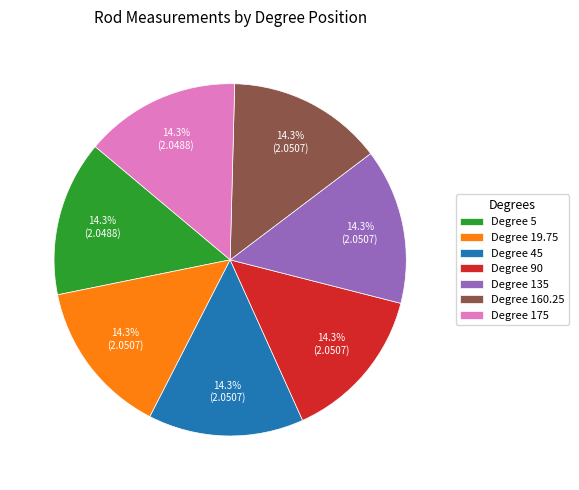

How many segments does this pie chart have?

7